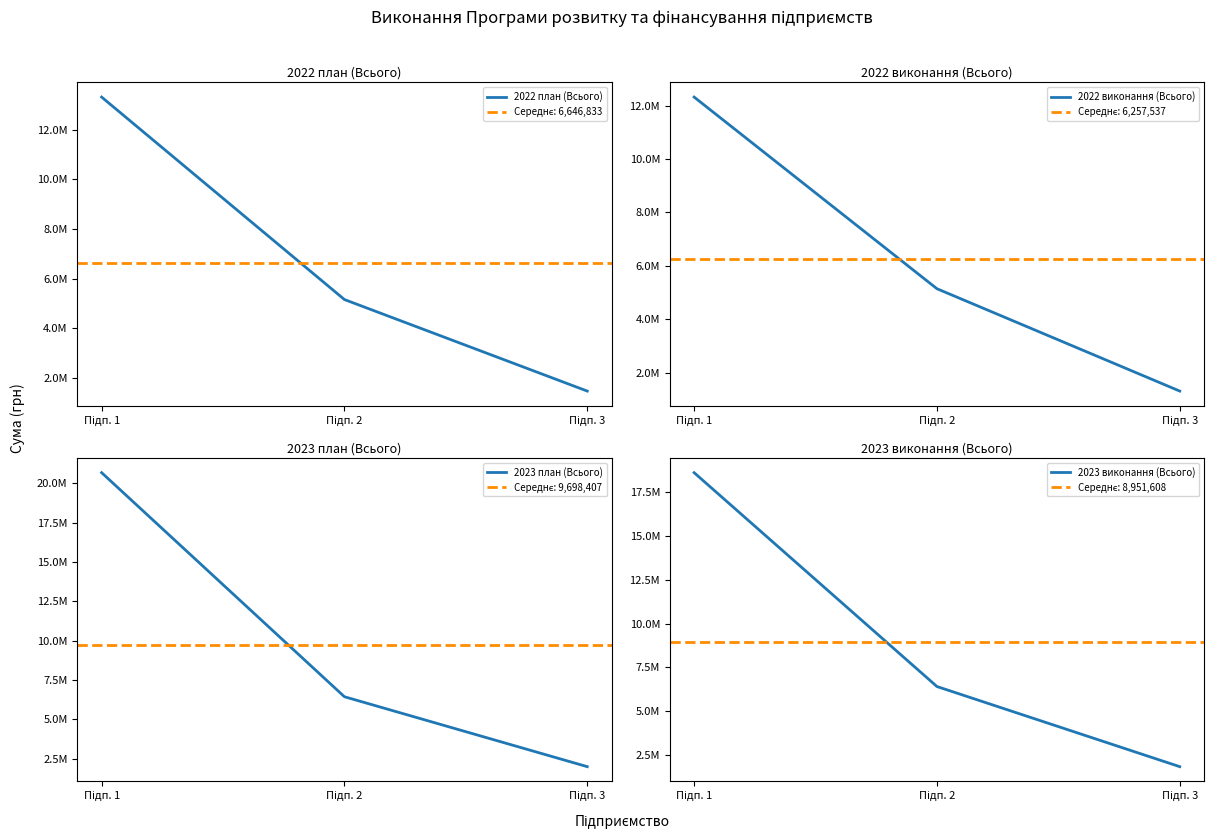

The 2023 план (Всього) series shows 1821513.2 at Підп. 2. True or false?

False